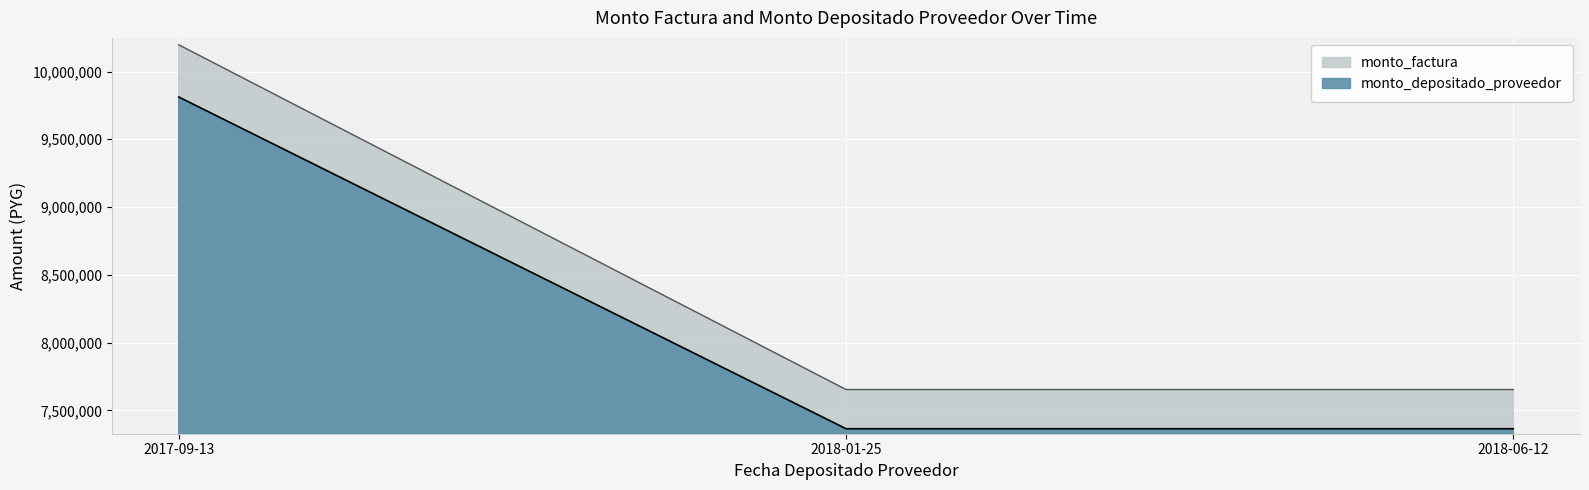

Reading left to right, transcribe all the data shown in this chart.

monto_factura: 2018-06-12=7653750	2018-01-25=7653750	2017-09-13=10197000
monto_depositado_proveedor: 2018-06-12=7364603	2018-01-25=7364601	2017-09-13=9811860